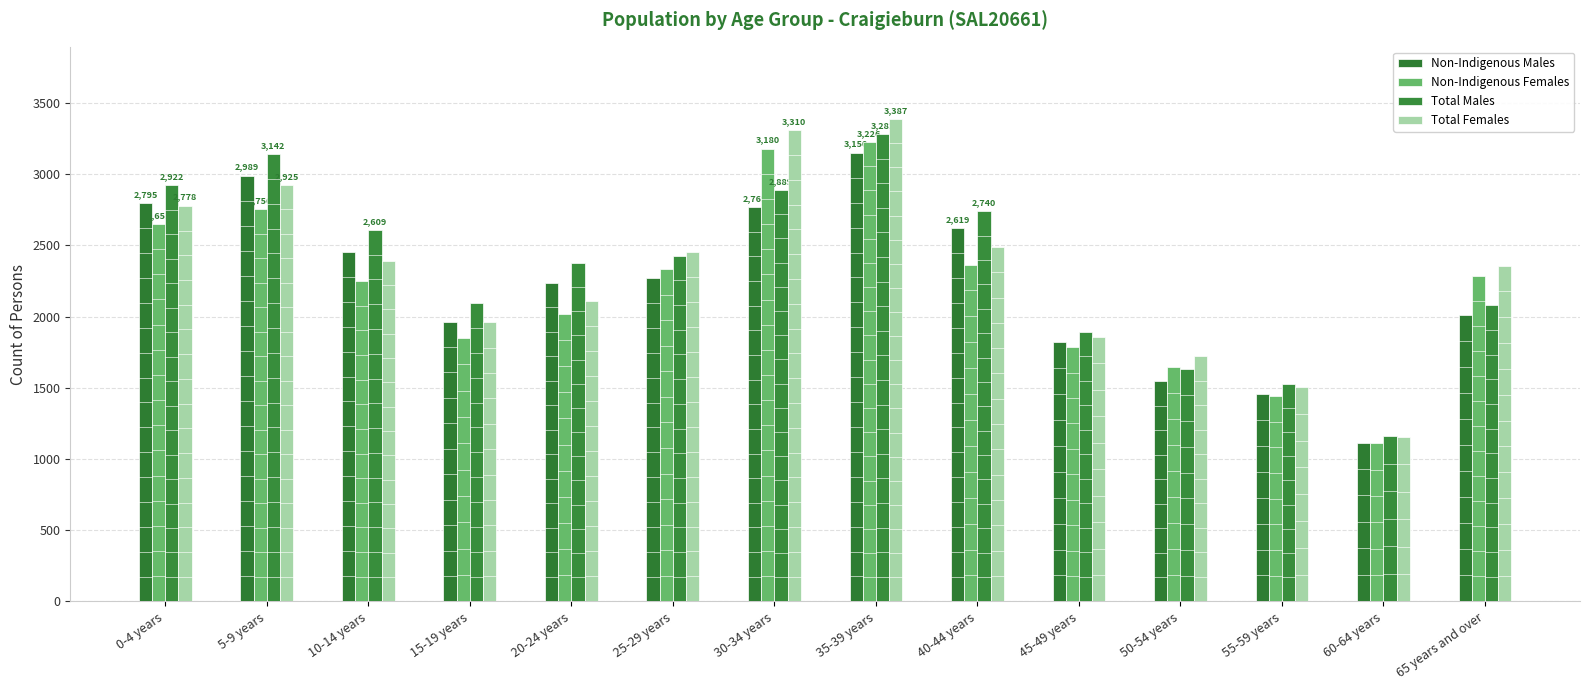

Where is Non-Indigenous Males nearest to the value 2133?

20-24 years